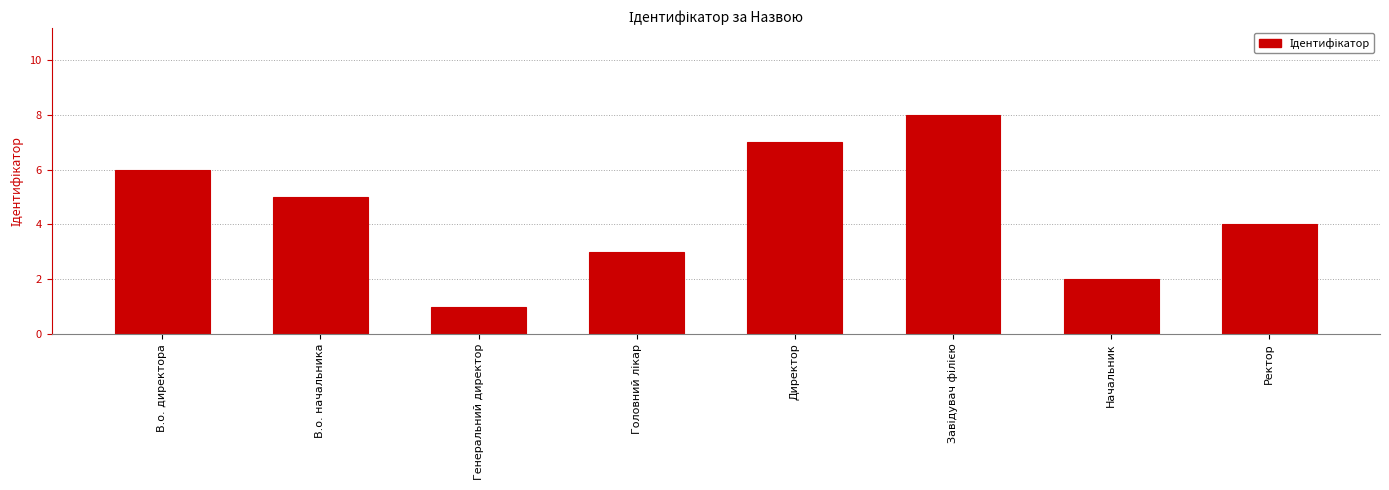

Reading left to right, list all the values displayed in this chart.

6	5	1	3	7	8	2	4